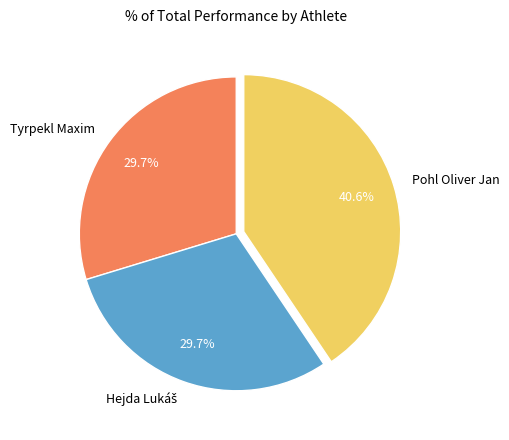

What is the largest slice in the pie chart?

Pohl Oliver Jan